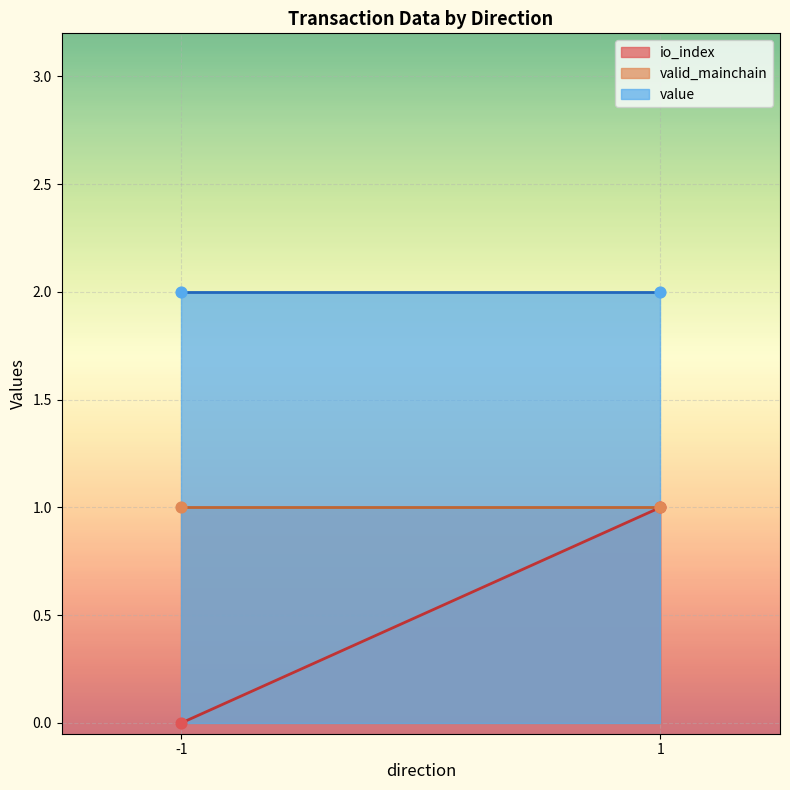

Is the value of io_index at 1 greater than the value of valid_mainchain at -1?

No